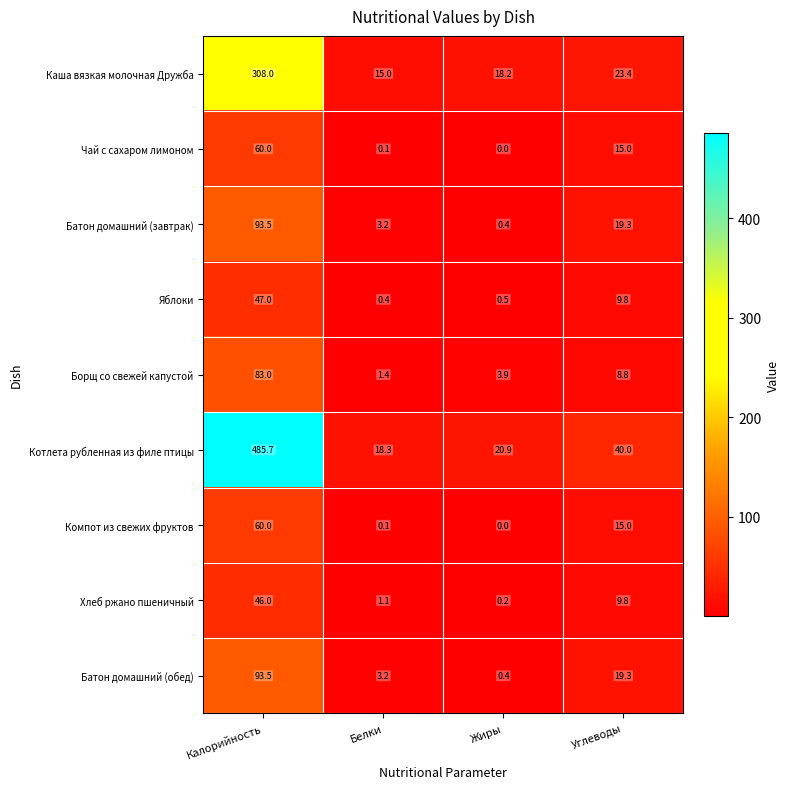

Which series changed the most between Калорийность and Белки?

Котлета рубленная из филе птицы